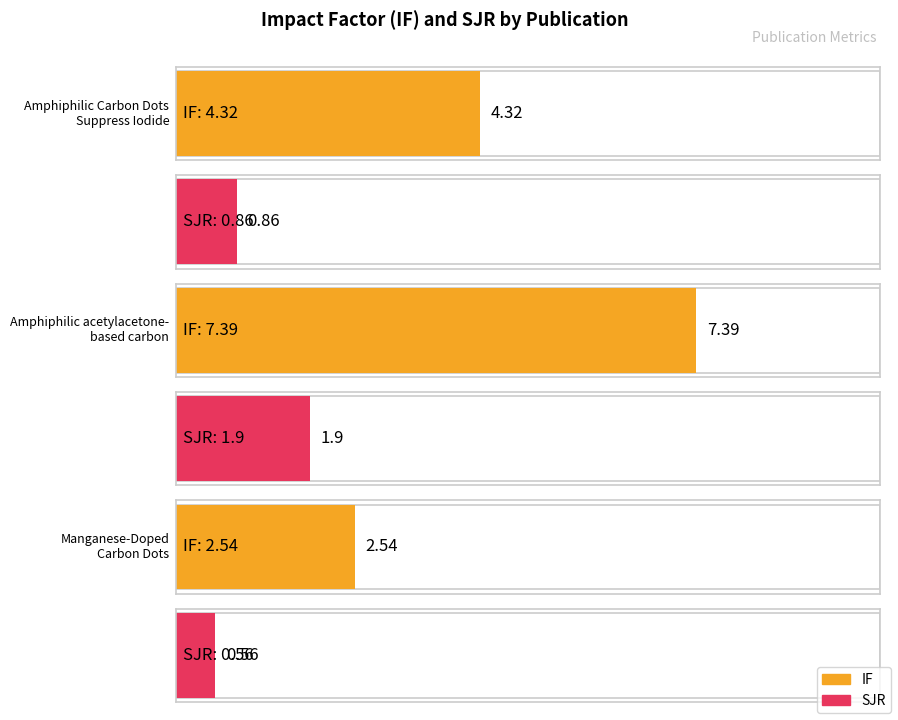

What is the total value across all series at Amphiphilic Carbon Dots
Suppress Iodide?

5.2